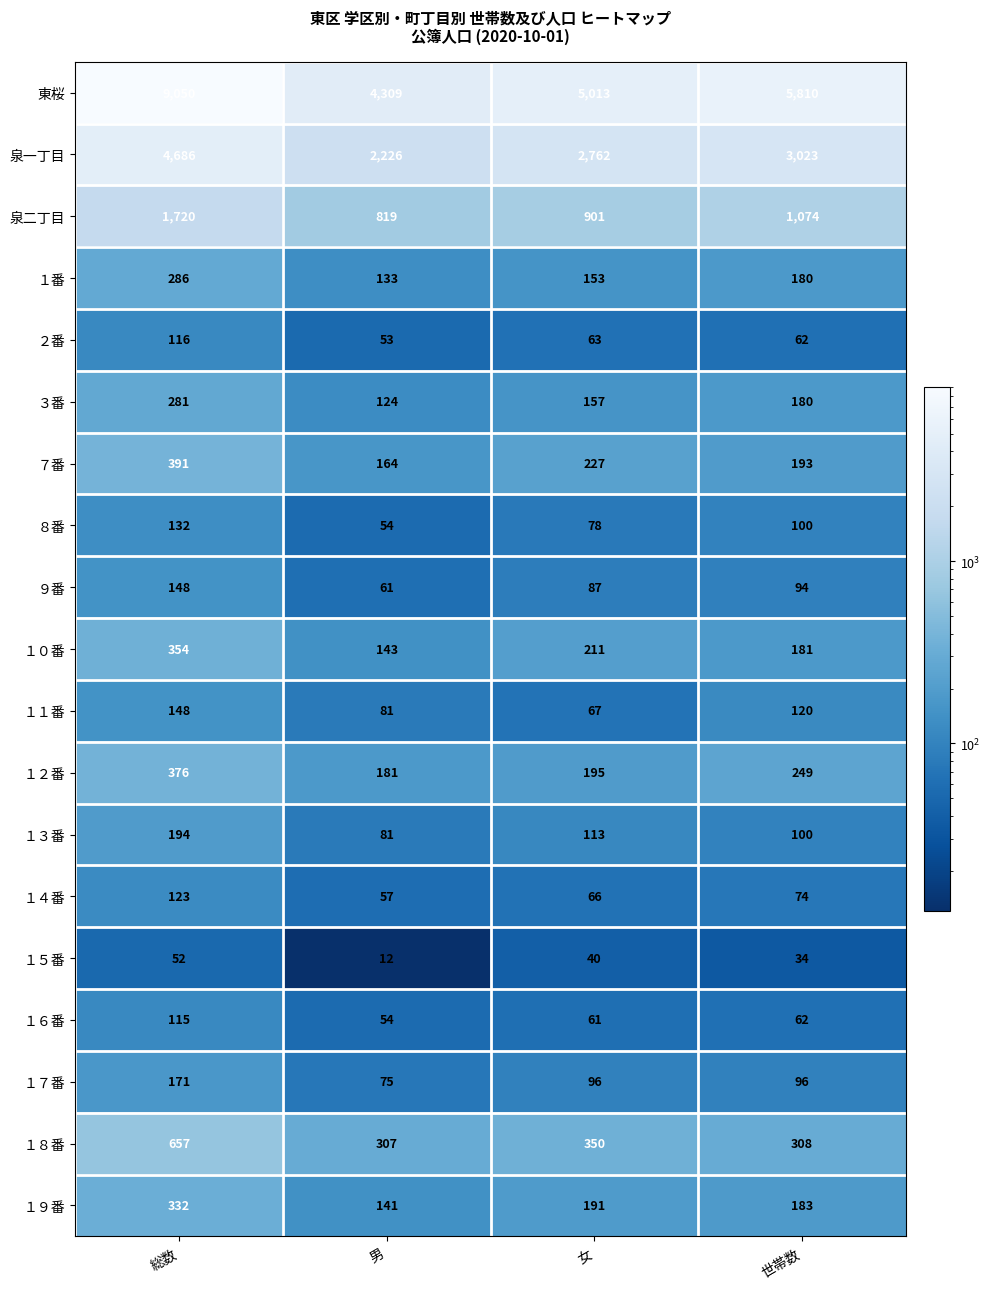

Where does the １０番 series first go above 211?

総数